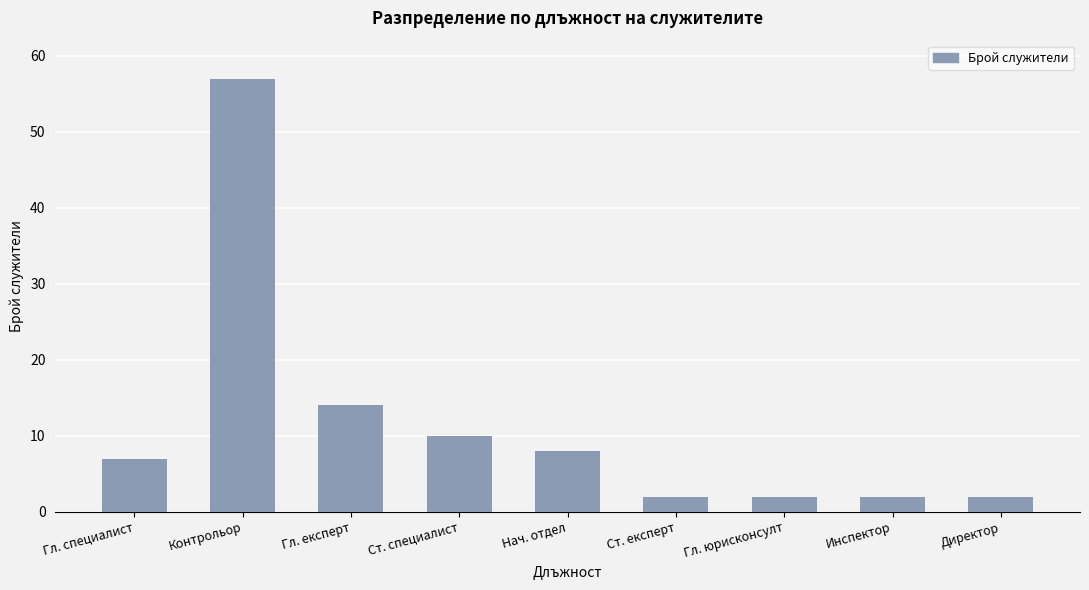

Which label corresponds to the largest value in the chart?

Контрольор